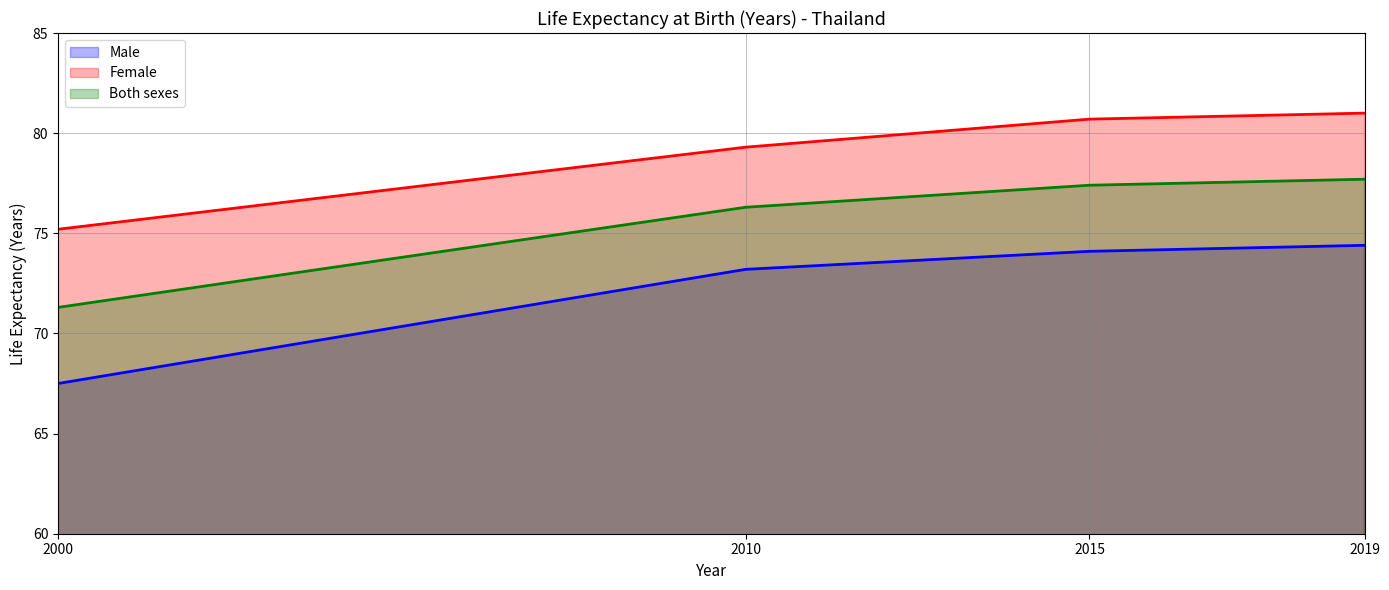

Reading left to right, what are all the values shown in this chart?

Male: 67.5	73.2	74.1	74.4
Female: 75.2	79.3	80.7	81.0
Both sexes: 71.3	76.3	77.4	77.7